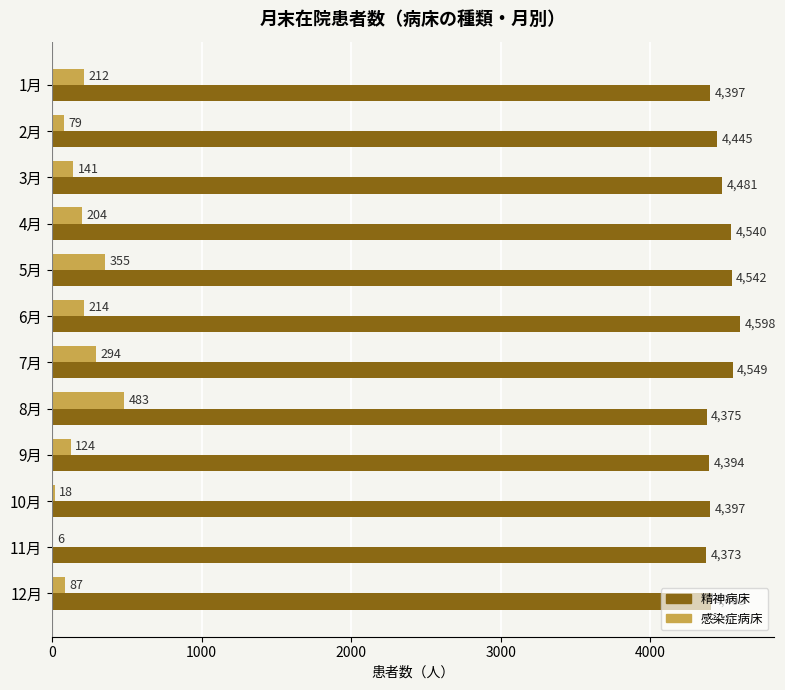

The value of 感染症病床 at 5月 is 539. True or false?

False